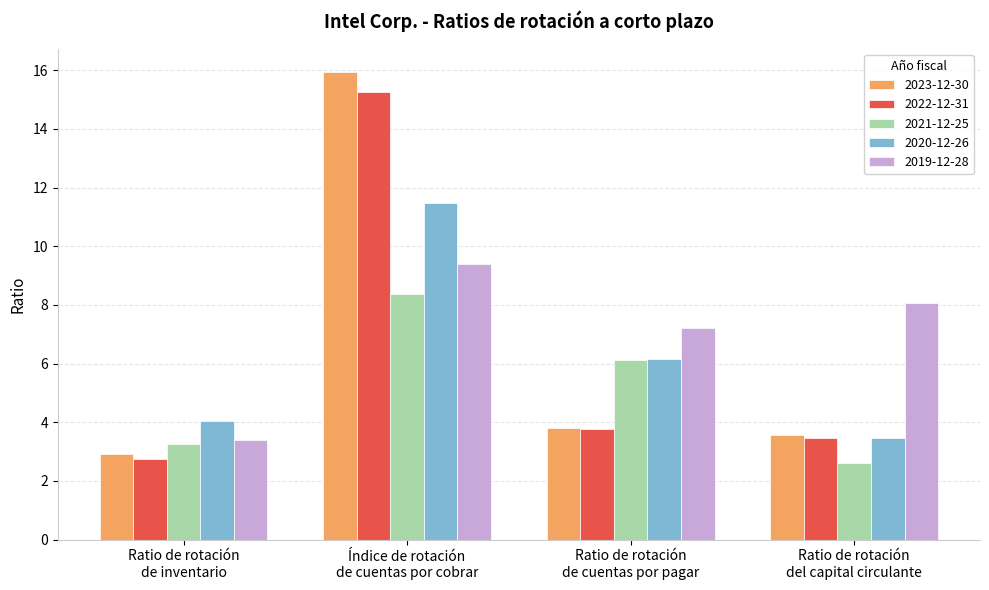

Which series changed the most between Ratio de rotación
de inventario and Índice de rotación
de cuentas por cobrar?

2023-12-30